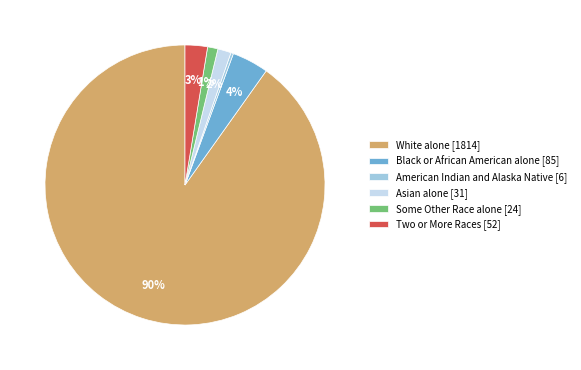

What is the largest slice in the pie chart?

White alone